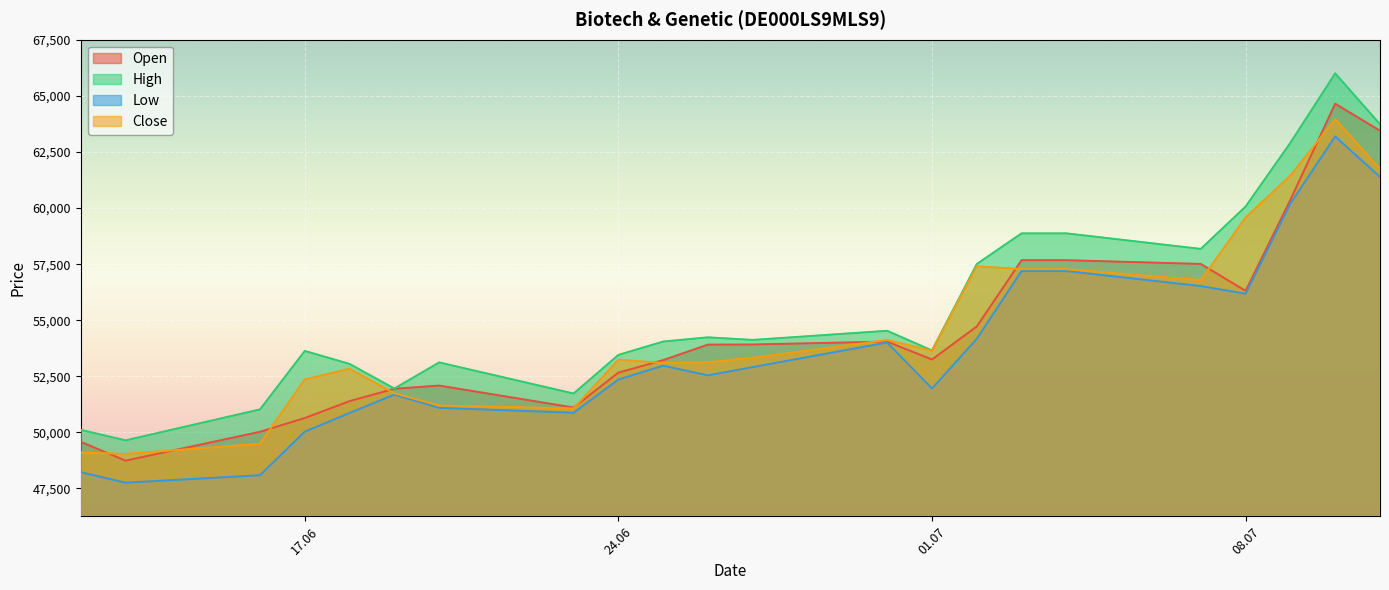

What is the difference between the second highest and minimum values in the High series?

14095